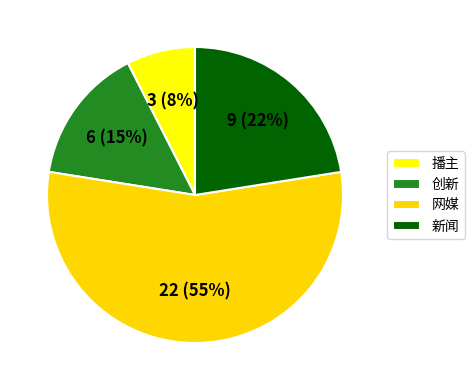

Which slice is the smallest?

播主